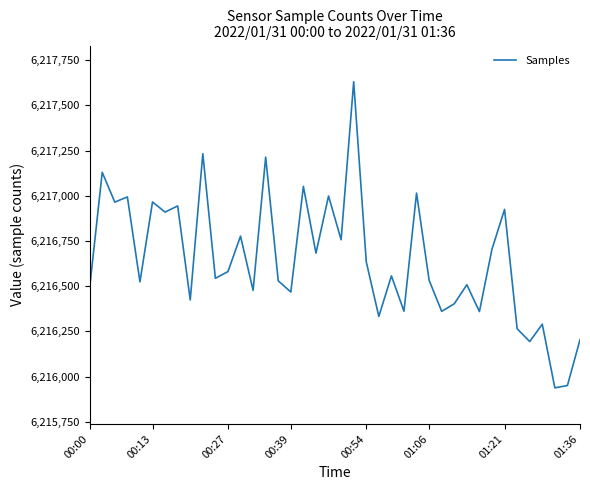

What is the difference between the maximum and minimum values?

1693